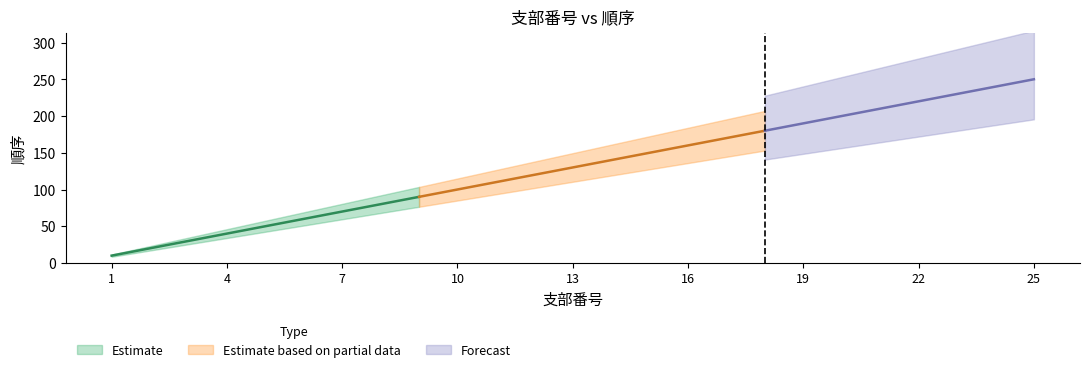

True or false: there are more than 1 points higher than both neighbors.

False